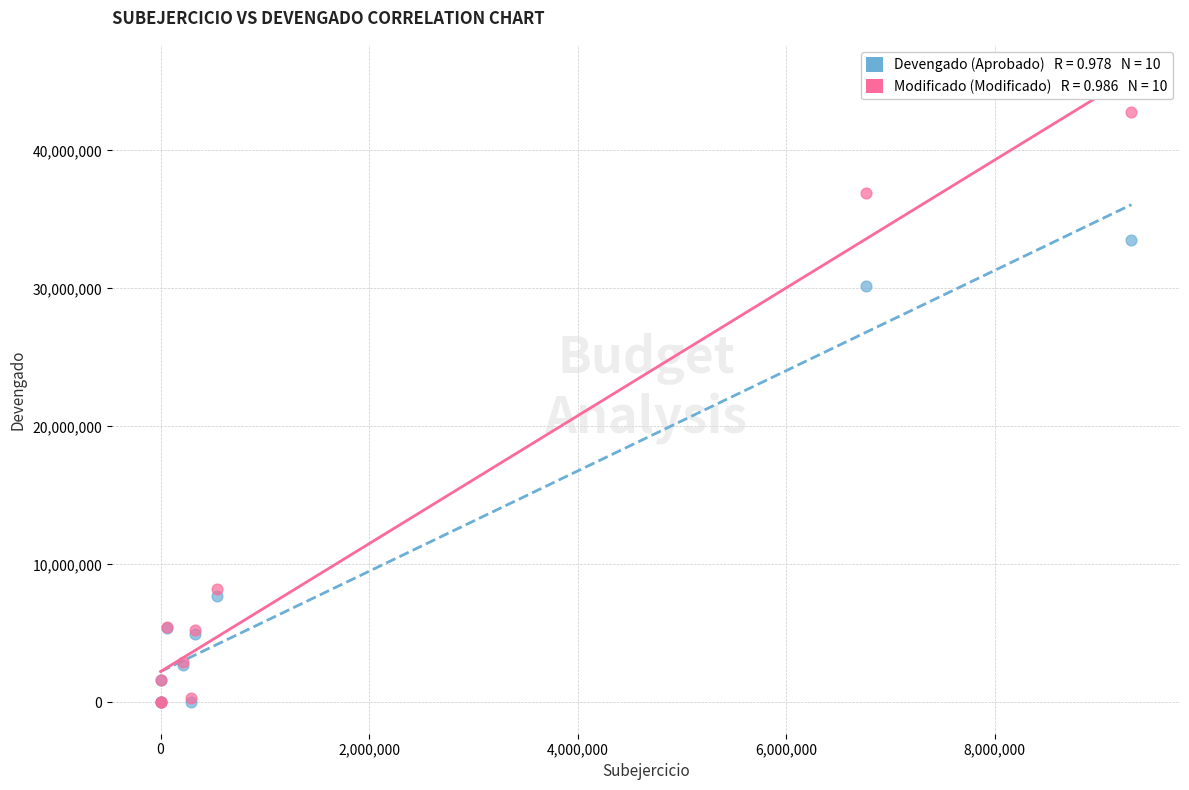

Across all series, what Y value is closest to 21402405?

30151943.1